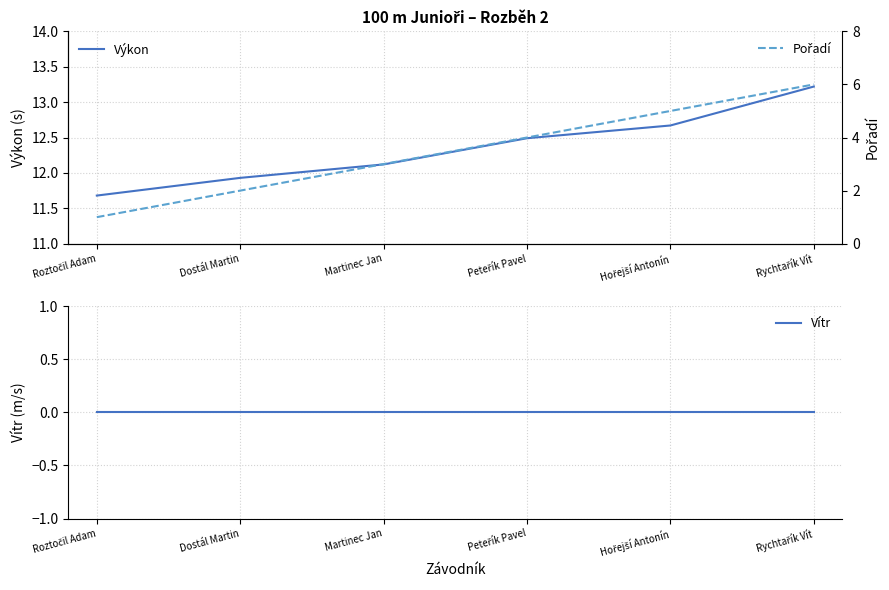

How many data points in Výkon are less than 12?

2